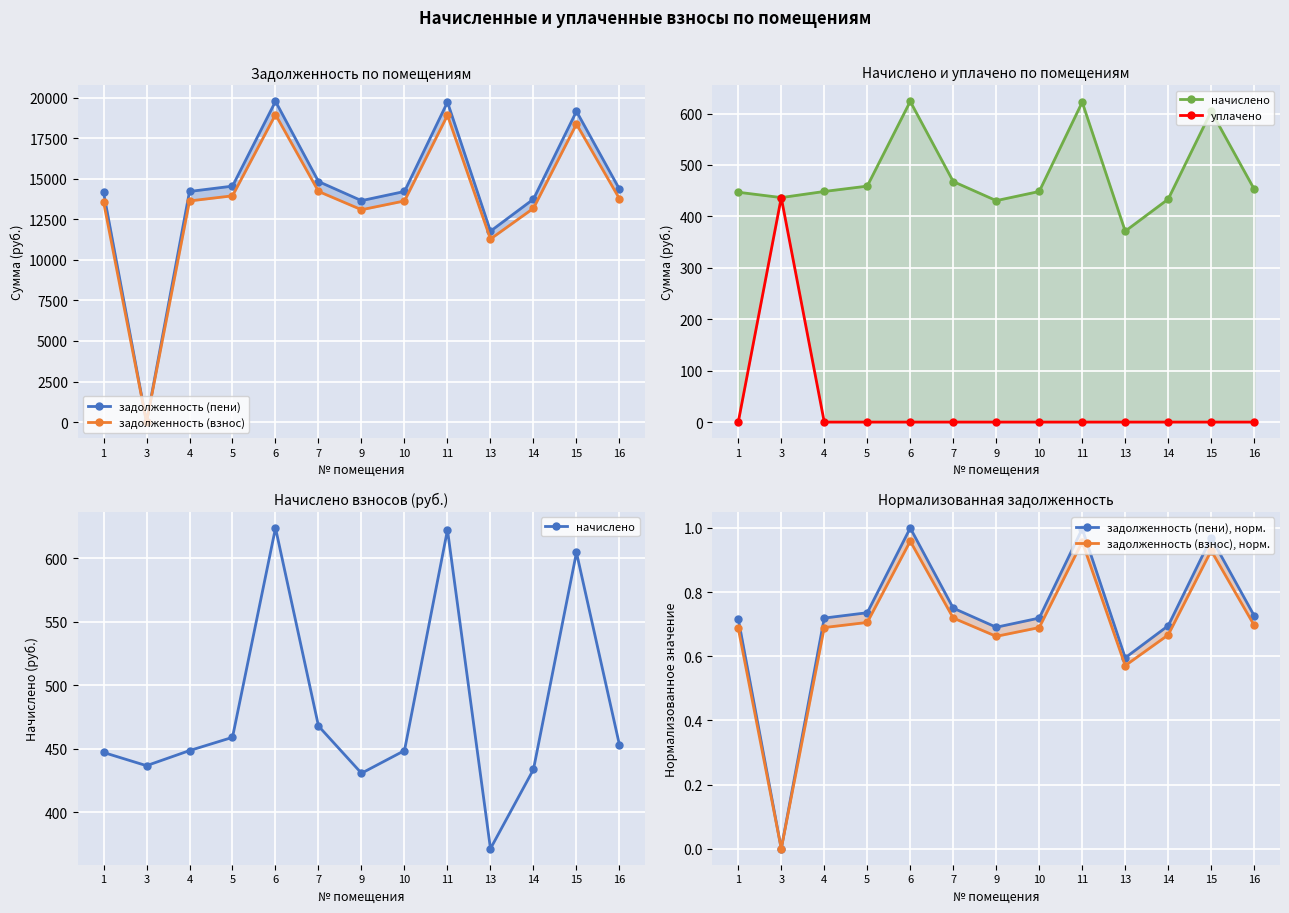

At which label does начислено first exceed 448?

4